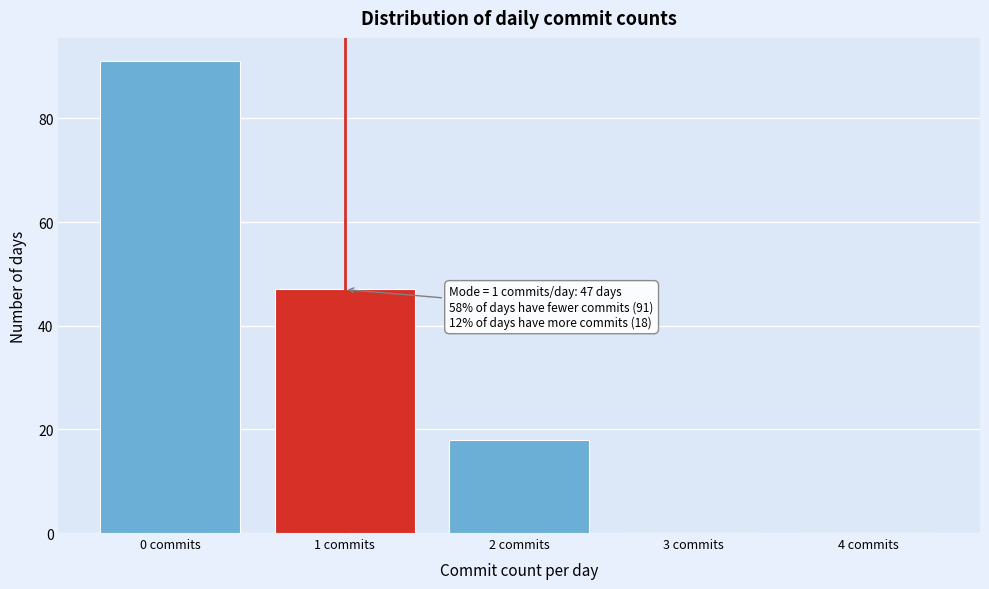

Reading left to right, extract all data points from this chart.

0 commits=91	1 commits=47	2 commits=18	3 commits=0	4 commits=0